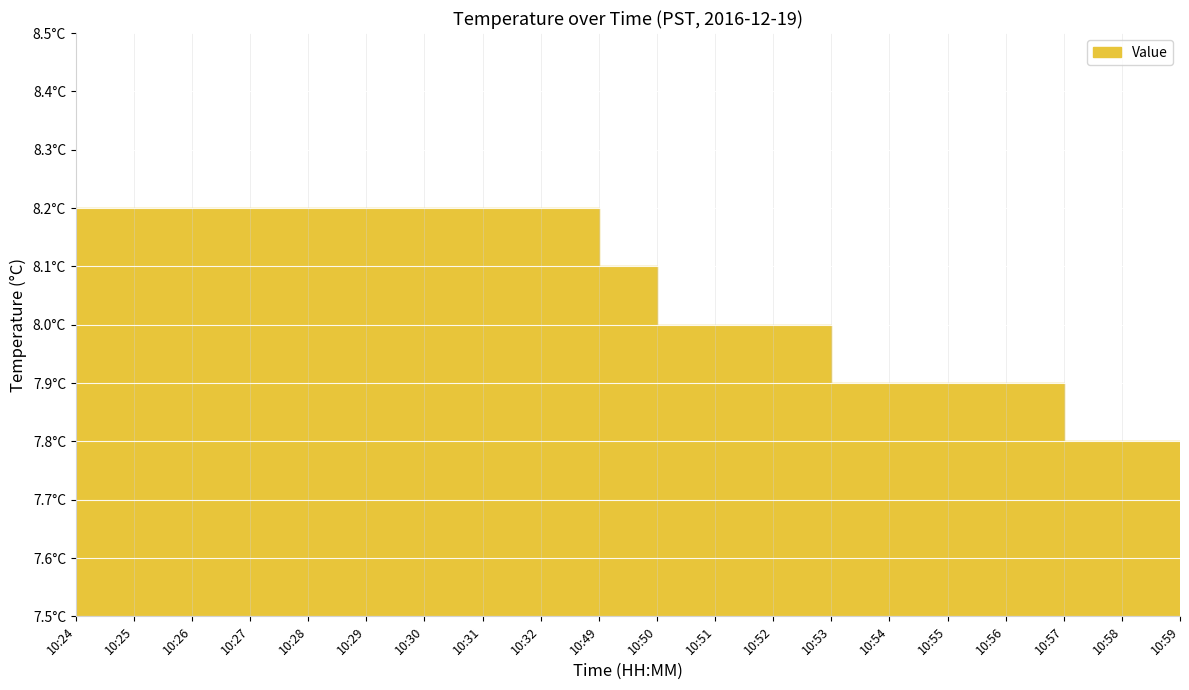

What is the ratio of the value at 10:50 to the value at 10:32?

1.0